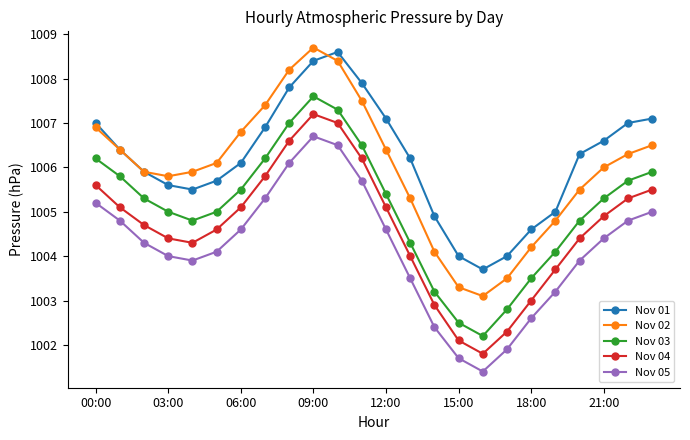

True or false: Nov 03 and Nov 01 intersect in this chart.

False